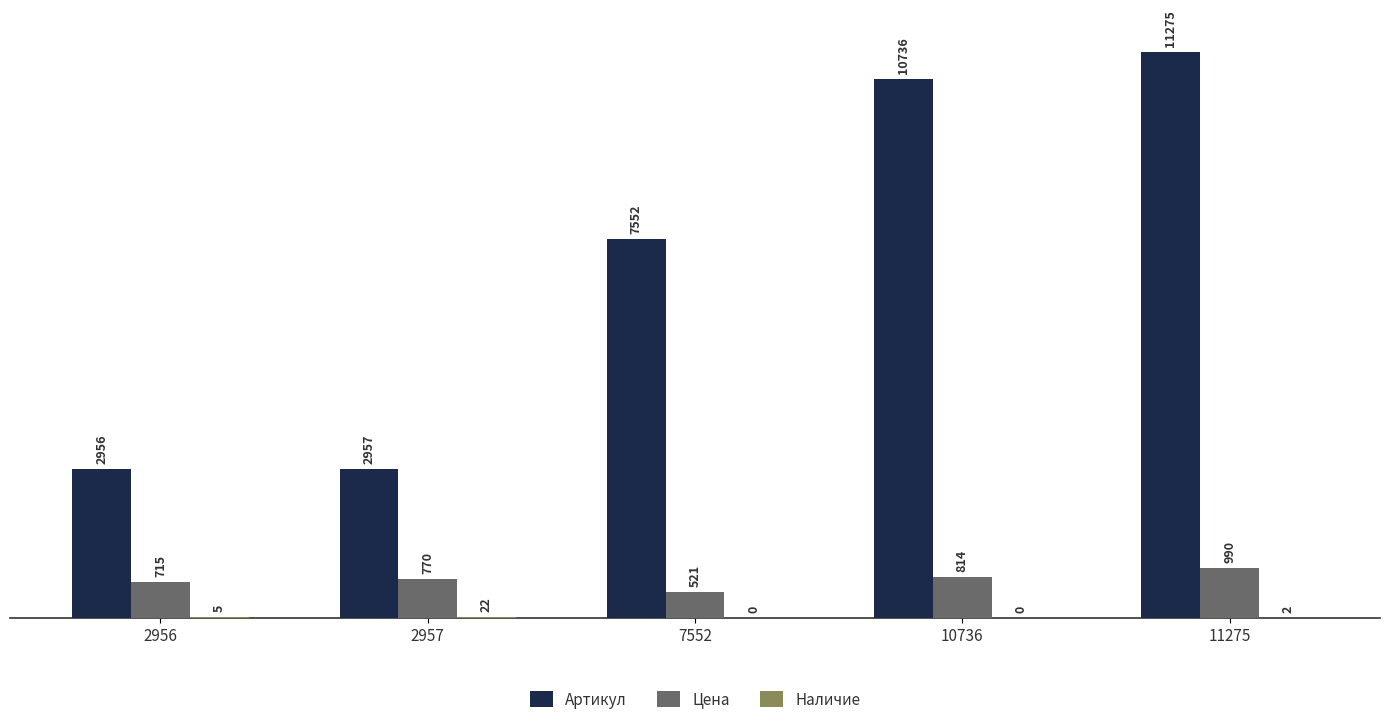

What is the average value of the Артикул series?

7095